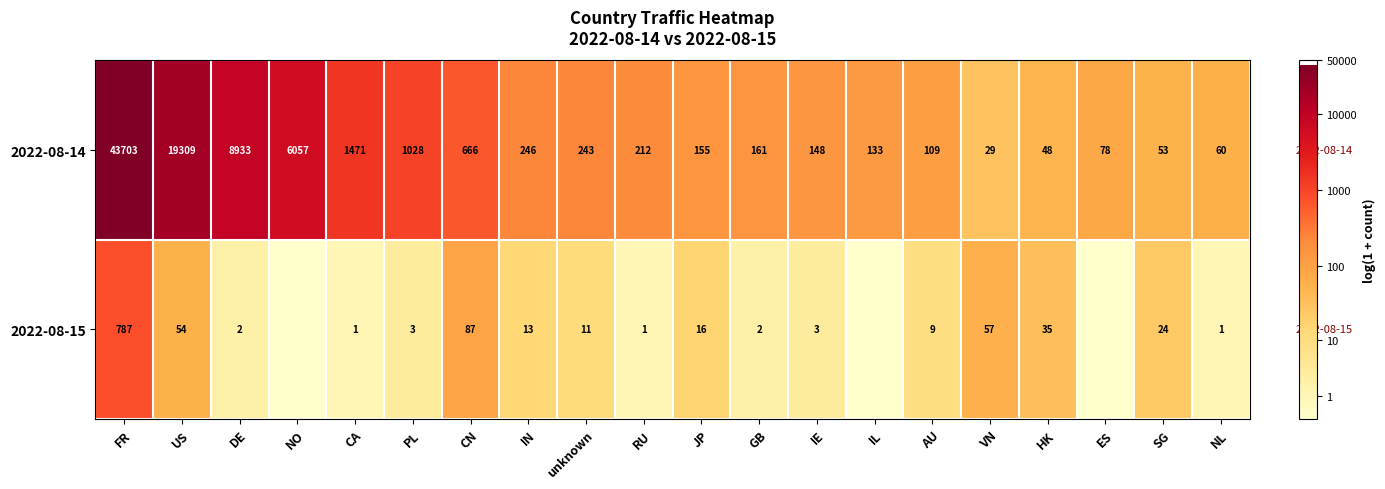

Is the value of 2022-08-15 at IN greater than the value of 2022-08-14 at DE?

No